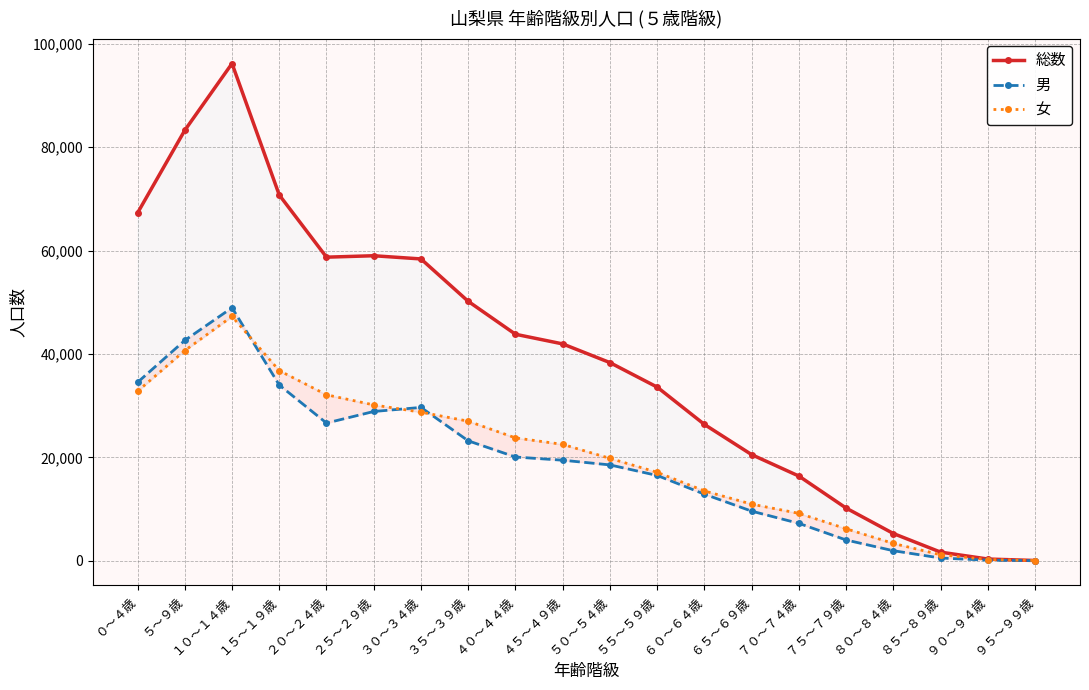

At ７５～７９歳, list the series in order from largest to smallest.

総数, 女, 男